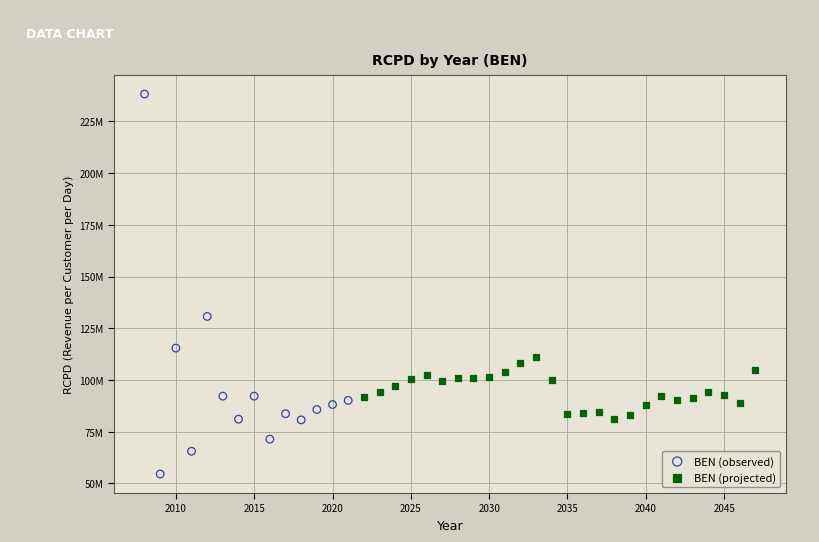

What are all the series names shown in the legend?

BEN (observed), BEN (projected)